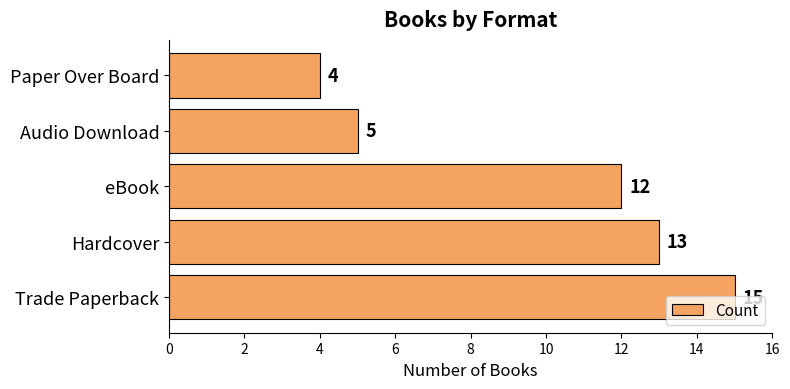

Rank the categories by value from highest to lowest.

Trade Paperback, Hardcover, eBook, Audio Download, Paper Over Board